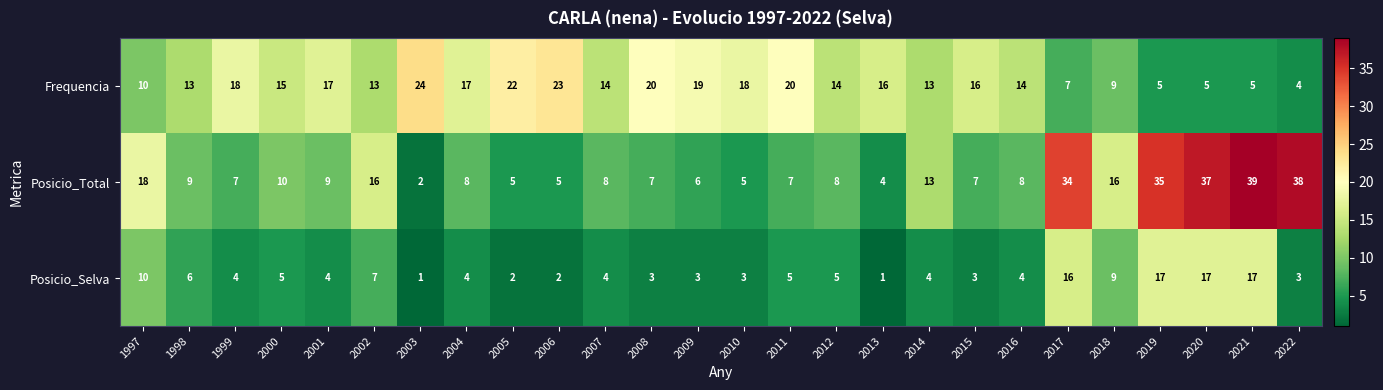

Between 2005 and 2021, which series saw the biggest shift?

Posicio_Total